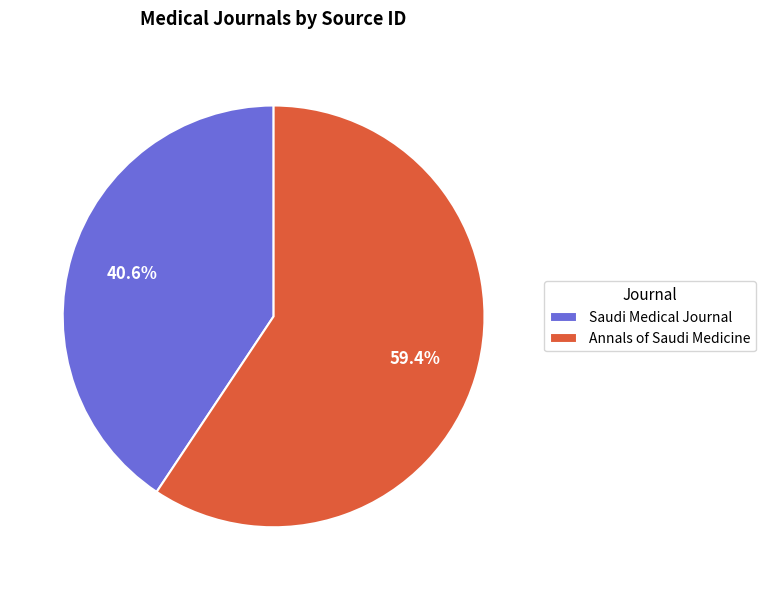

Which has a higher value, Saudi Medical Journal or Annals of Saudi Medicine?

Annals of Saudi Medicine